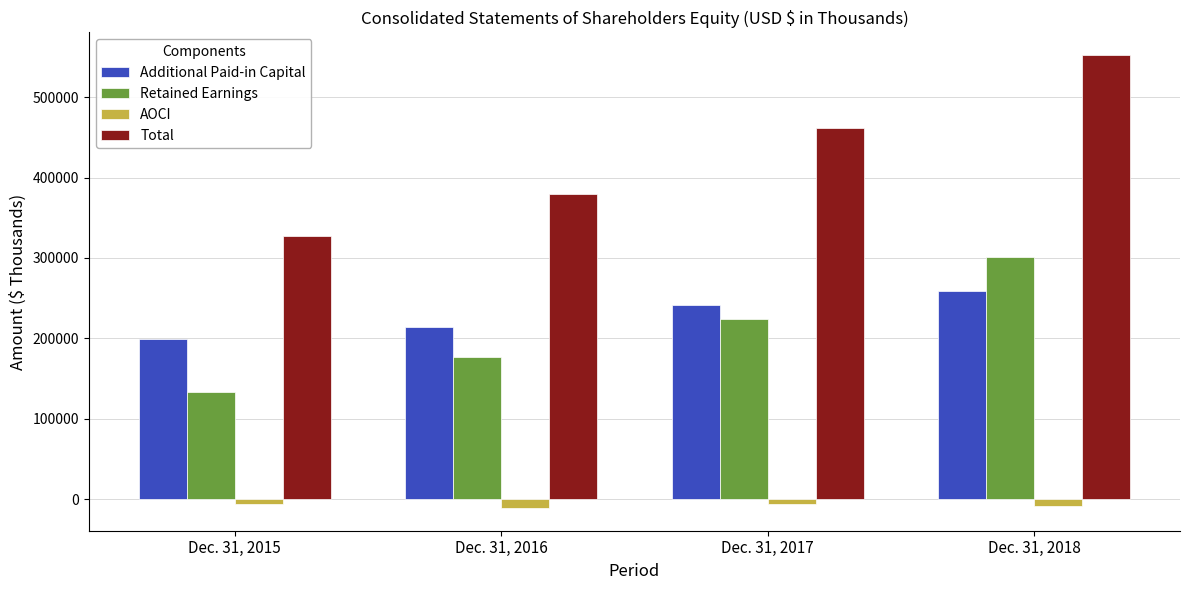

What is the difference between the Additional Paid-in Capital values at Dec. 31, 2017 and Dec. 31, 2018?

17719